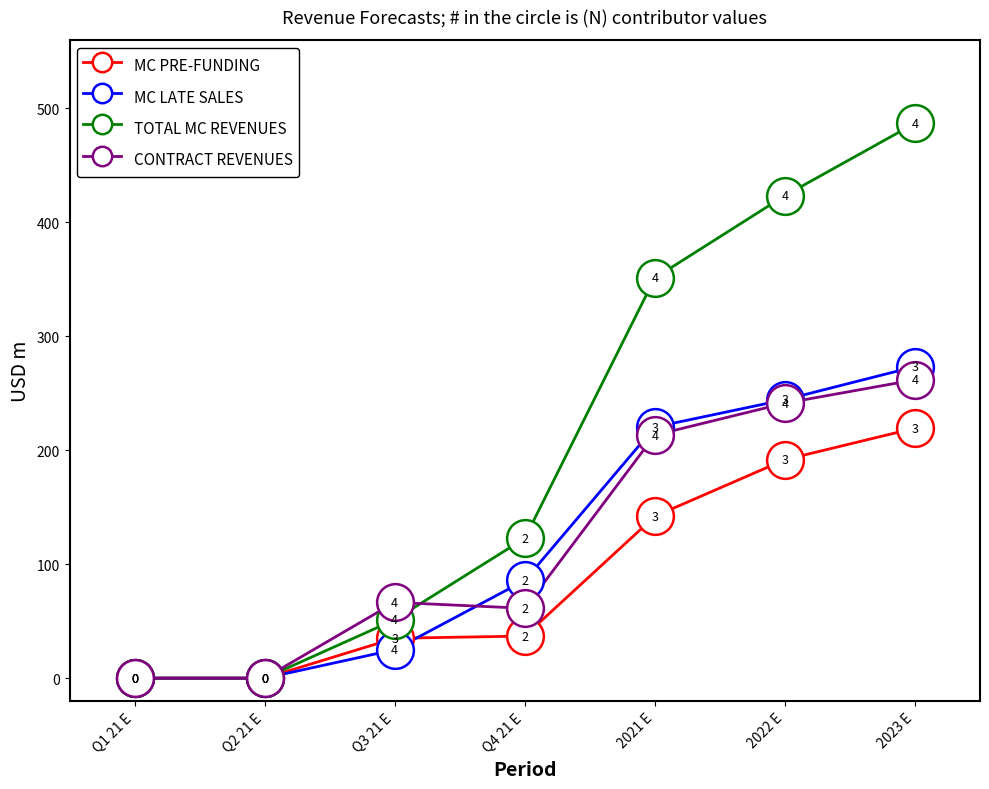

Is the value of MC LATE SALES at Q3 21 E greater than the value of MC PRE-FUNDING at Q1 21 E?

Yes